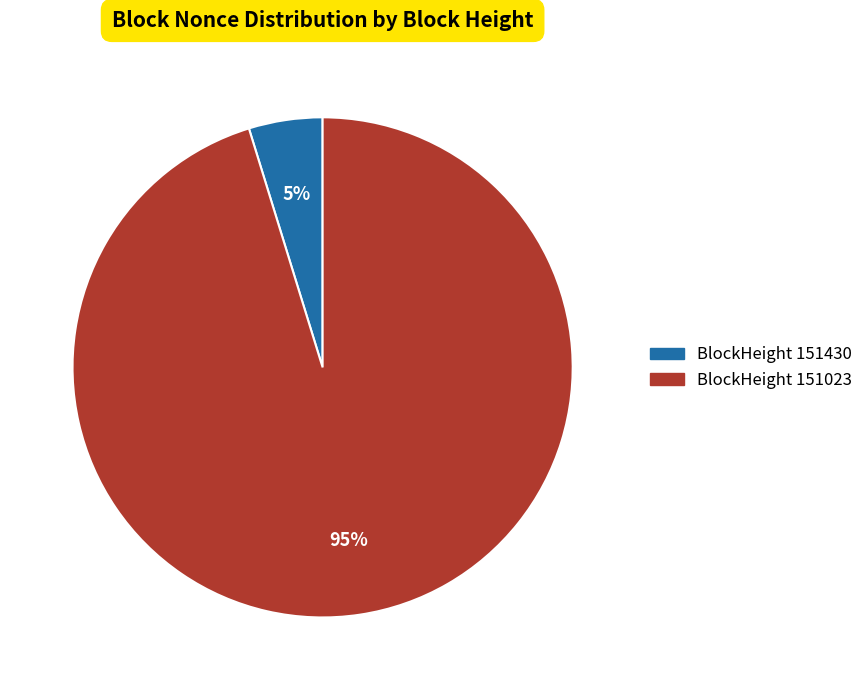

To the nearest percent, what is the difference between the largest and smallest slice percentages?

90%